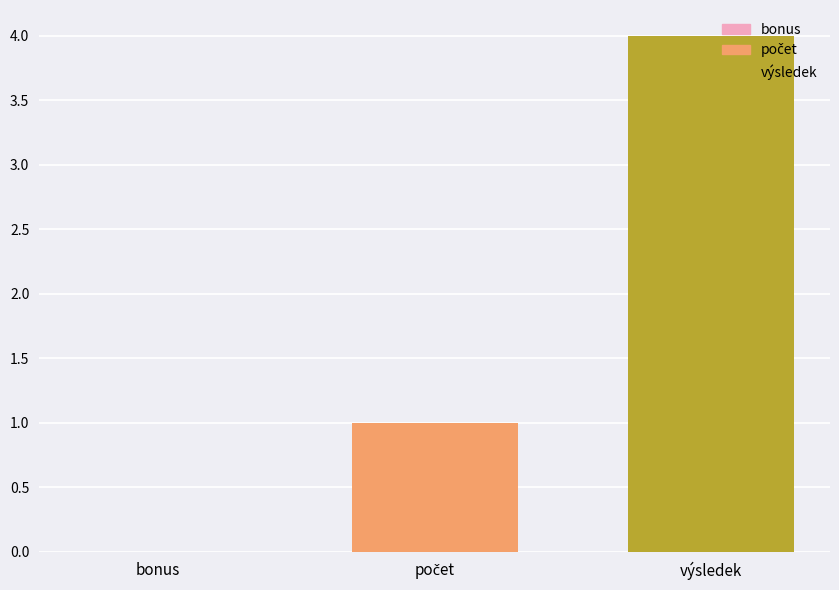

Is it true that the value at bonus is 3?

False